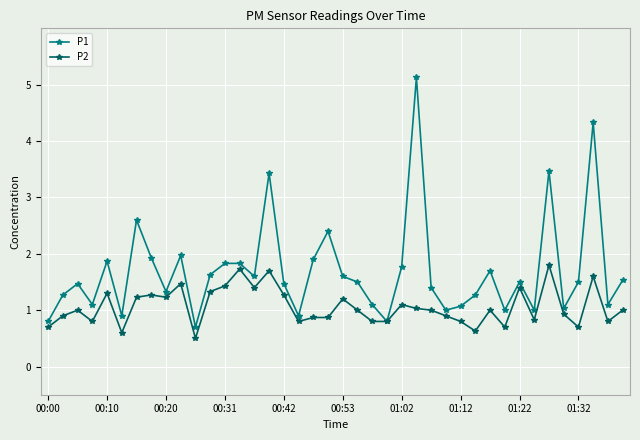

What is the value of the P2 point at the 28th from the left?

0.9